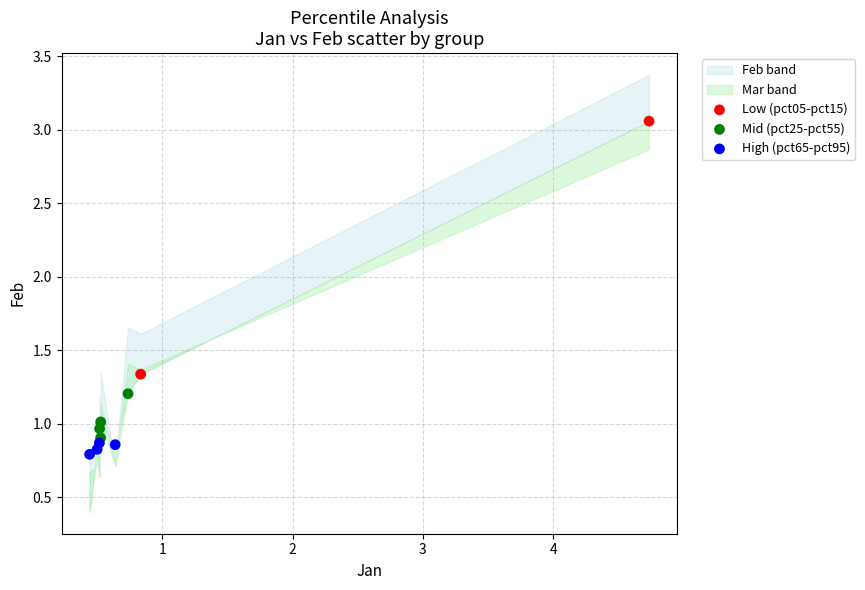

Which series reaches the maximum Y coordinate?

Low (pct05-pct15)